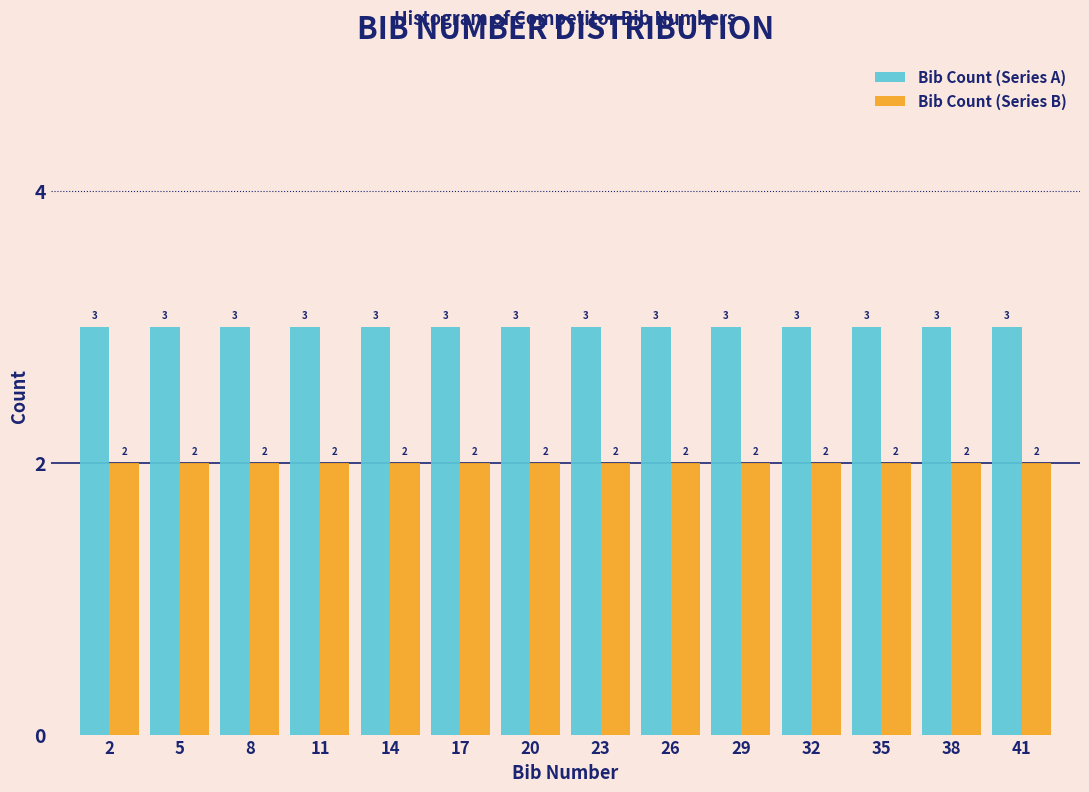

What is the height of the Bib Count (Series B) bar covering 24.5 to 27.5 on the x-axis?

2